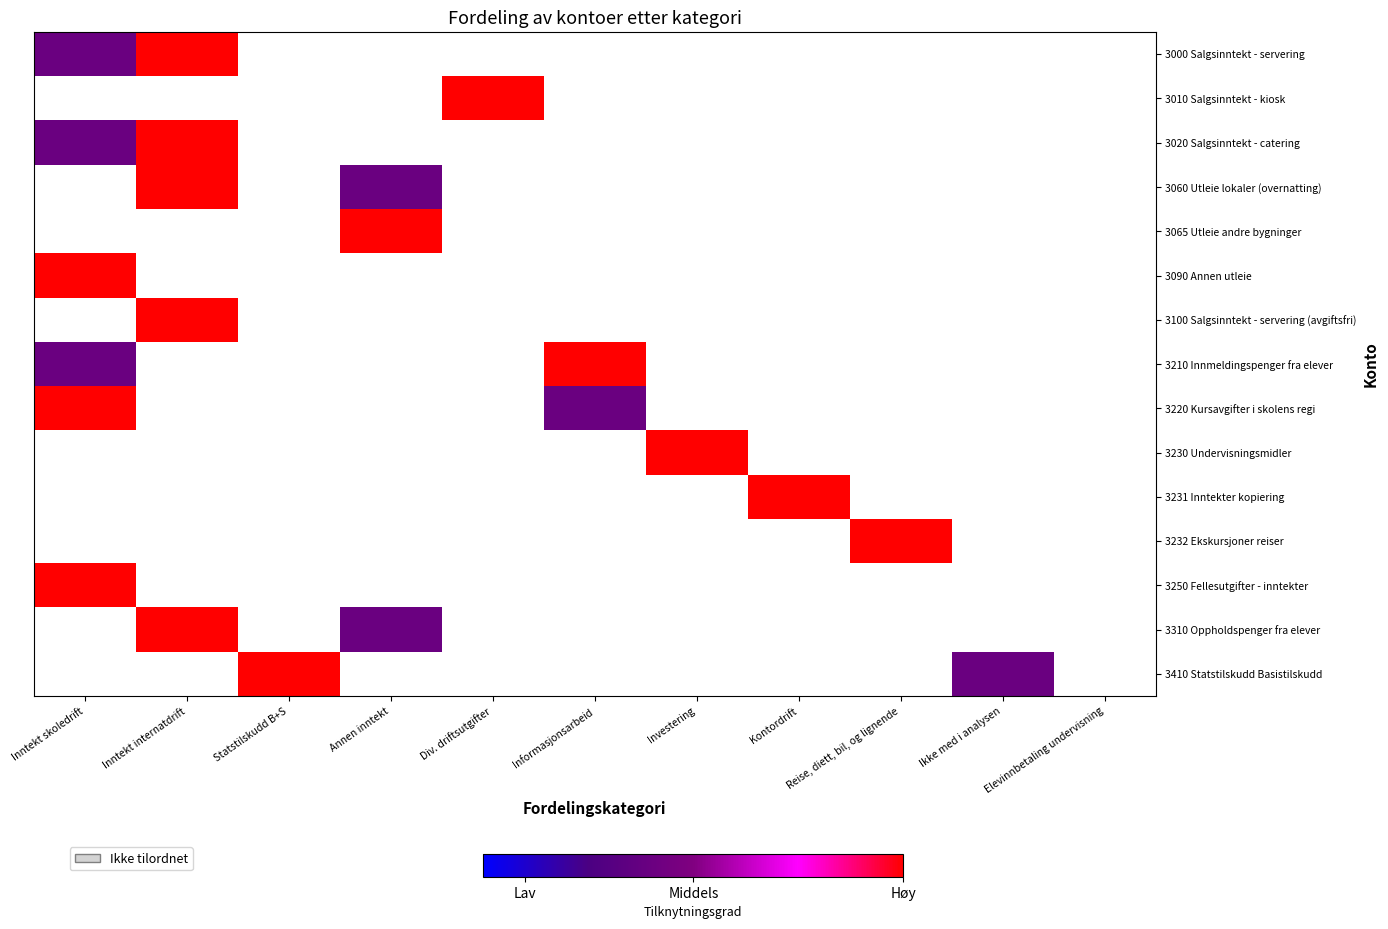

At which category is the sum across all series the highest?

Inntekt internatdrift